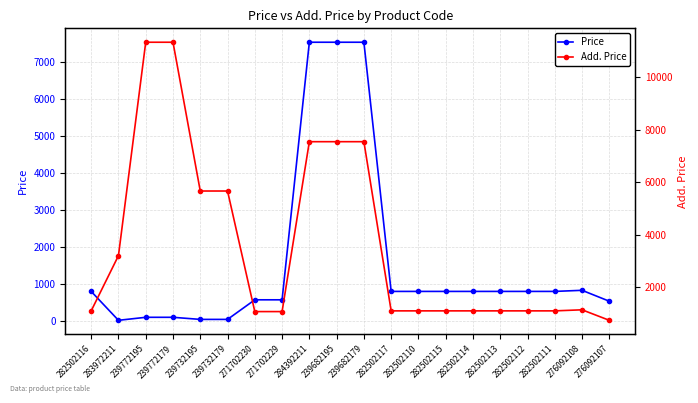

Which category has the lowest value across all series?

283972211